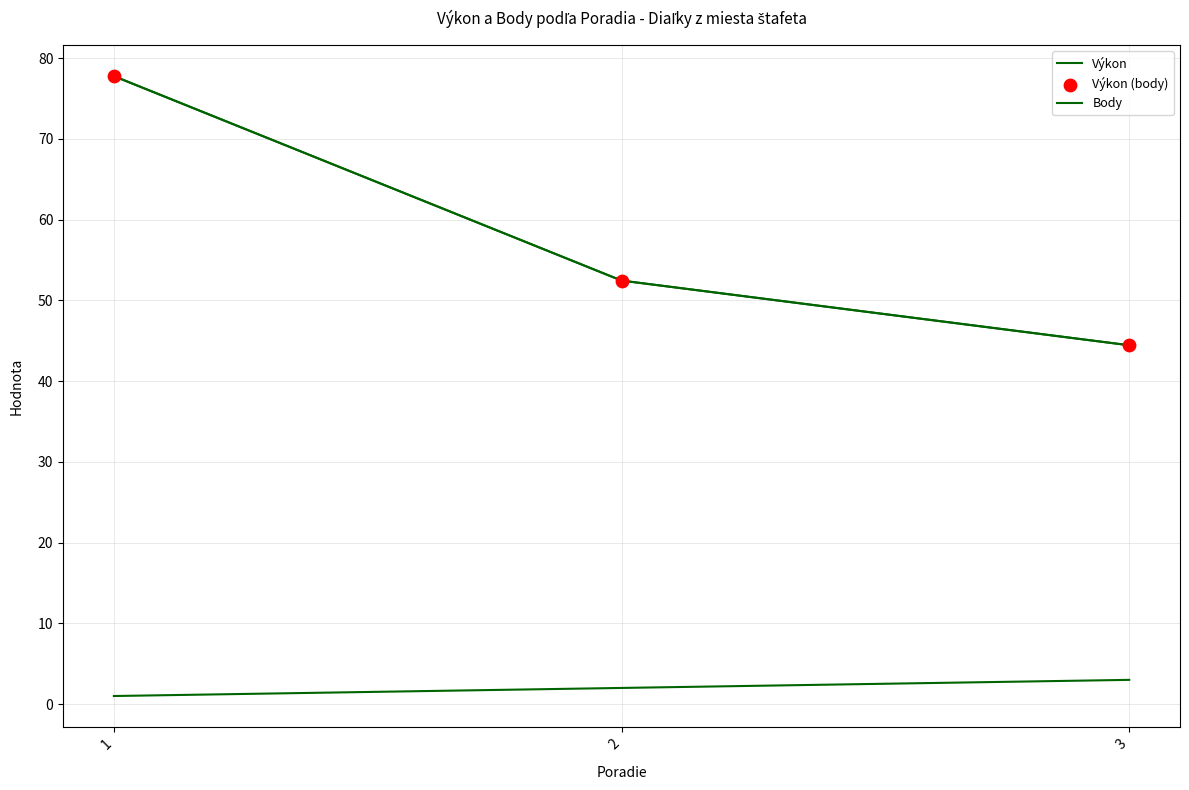

Is the value of Výkon at 3 greater than the value of Body at 3?

Yes